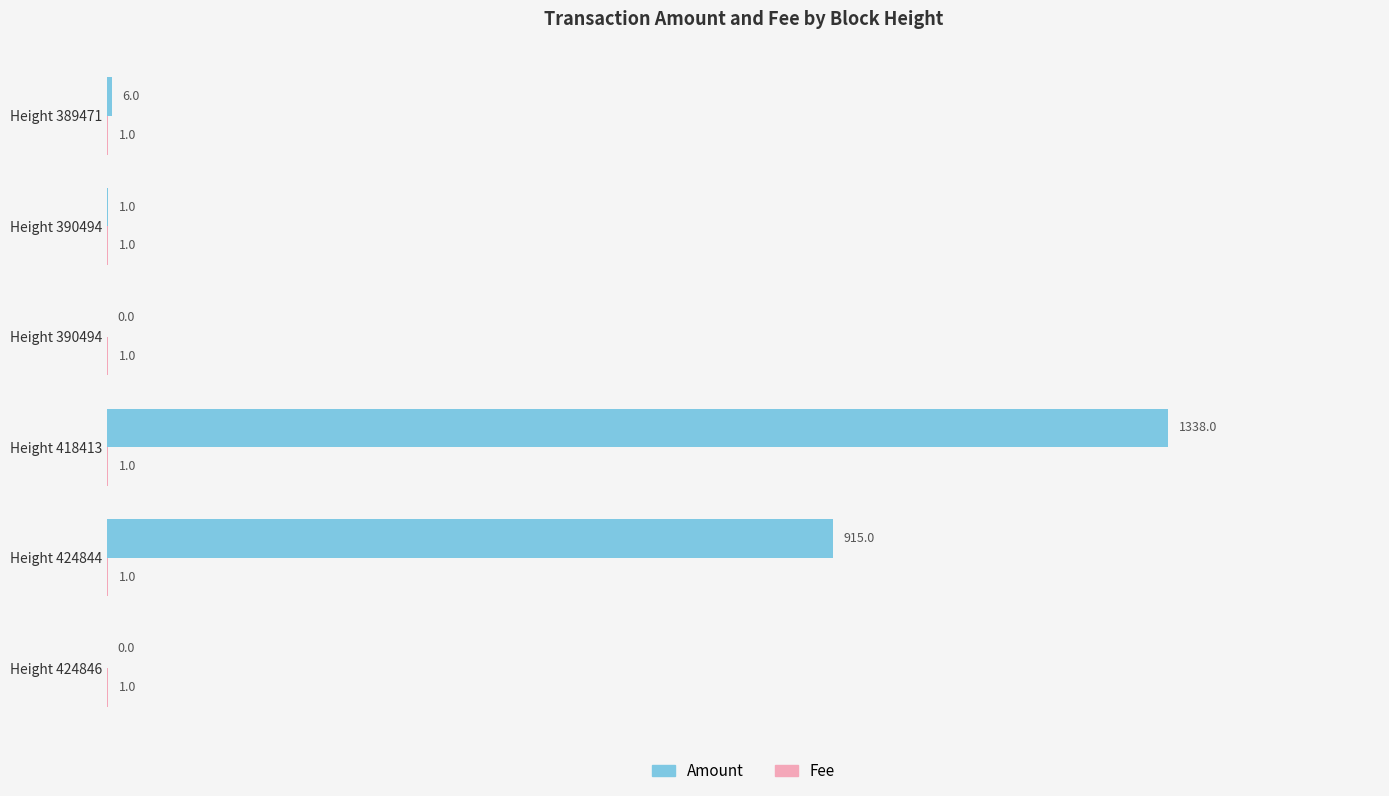

How many categories are shown in the chart?

6